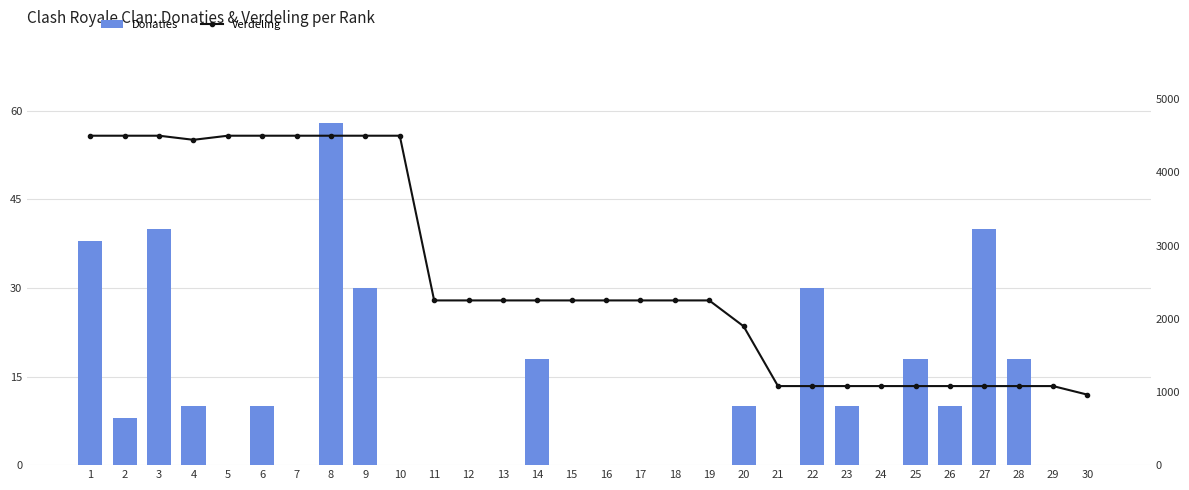

What is the sum of the Verdeling values at 12 and 10?

6750